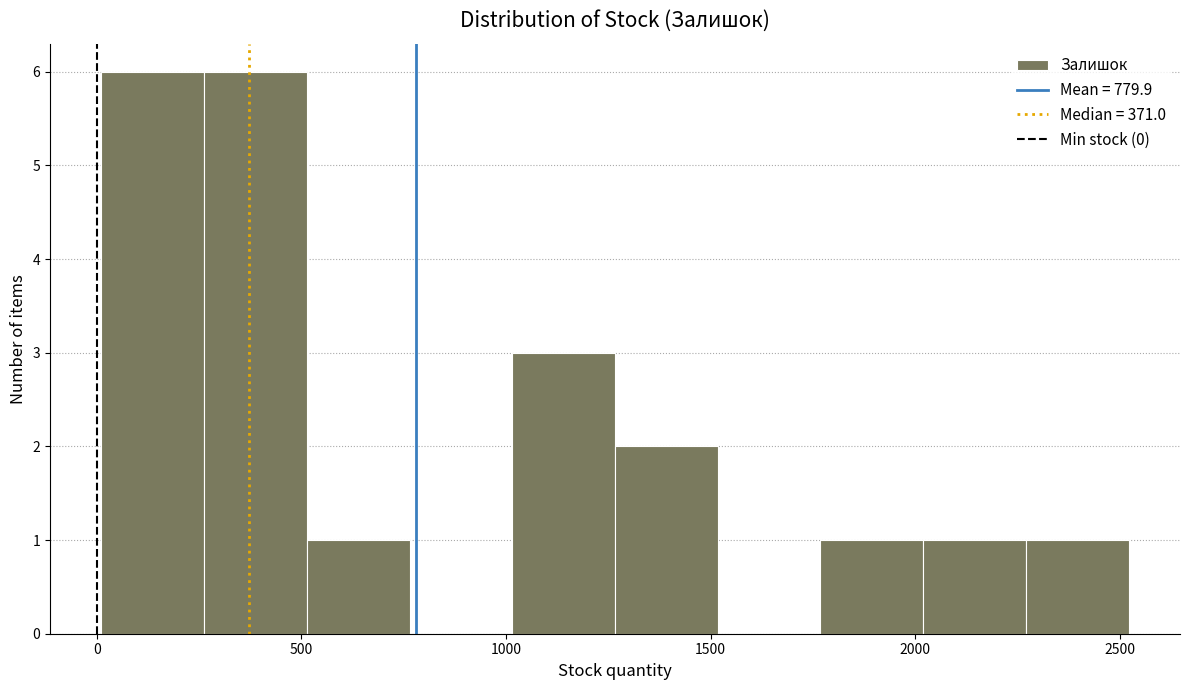

Reading left to right, list every bar in this chart as the range it spans on the x-axis followed by its height. Neither the bar edges nor the heights are printed on the chart, so give them approximately, as read against the axes.

0 to 250: 6
250 to 500: 6
500 to 750: 1
750 to 1000: 0
1000 to 1250: 3
1250 to 1500: 2
1500 to 1750: 0
1750 to 2000: 1
2000 to 2250: 1
2250 to 2500: 1